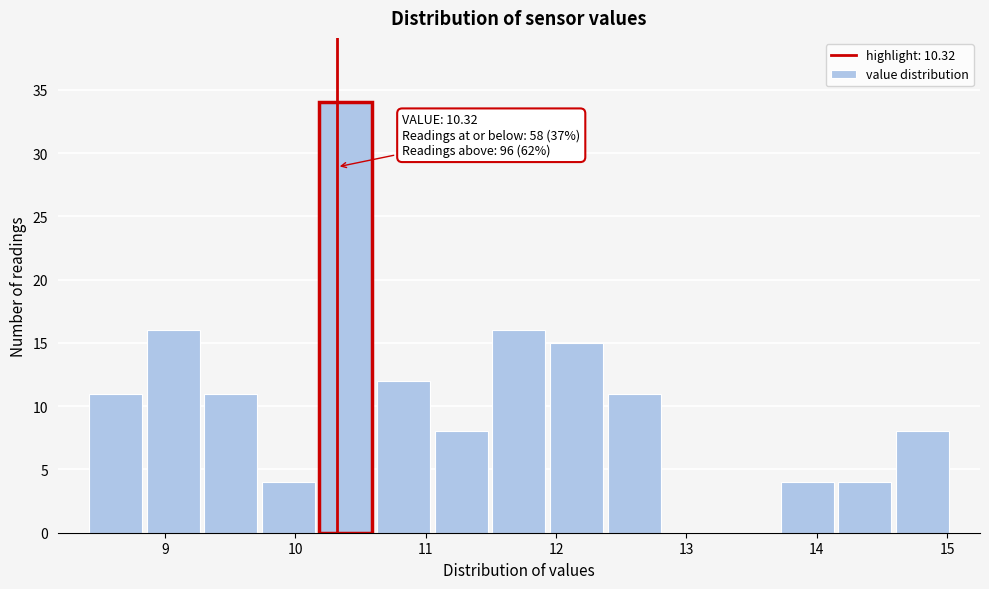

Over which range of the x-axis is the bar tallest?

10.2 to 10.6